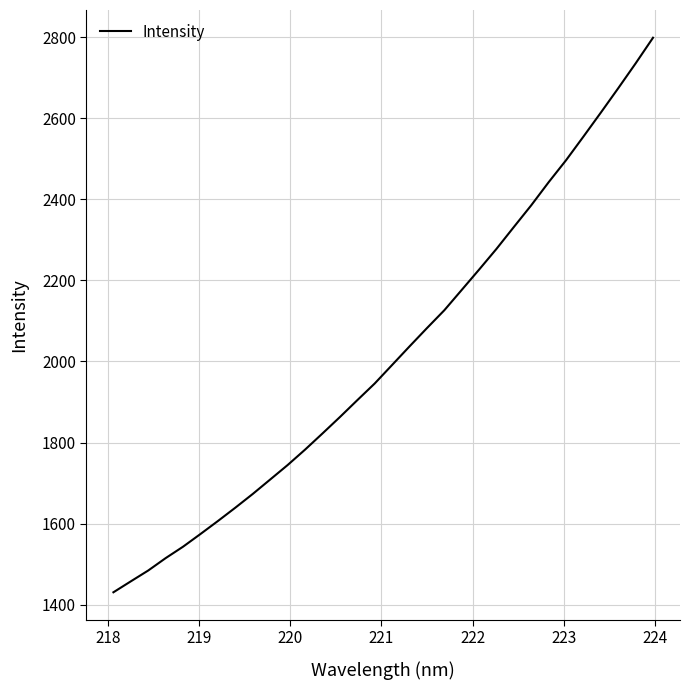

What is the maximum value shown in the chart?

2798.3